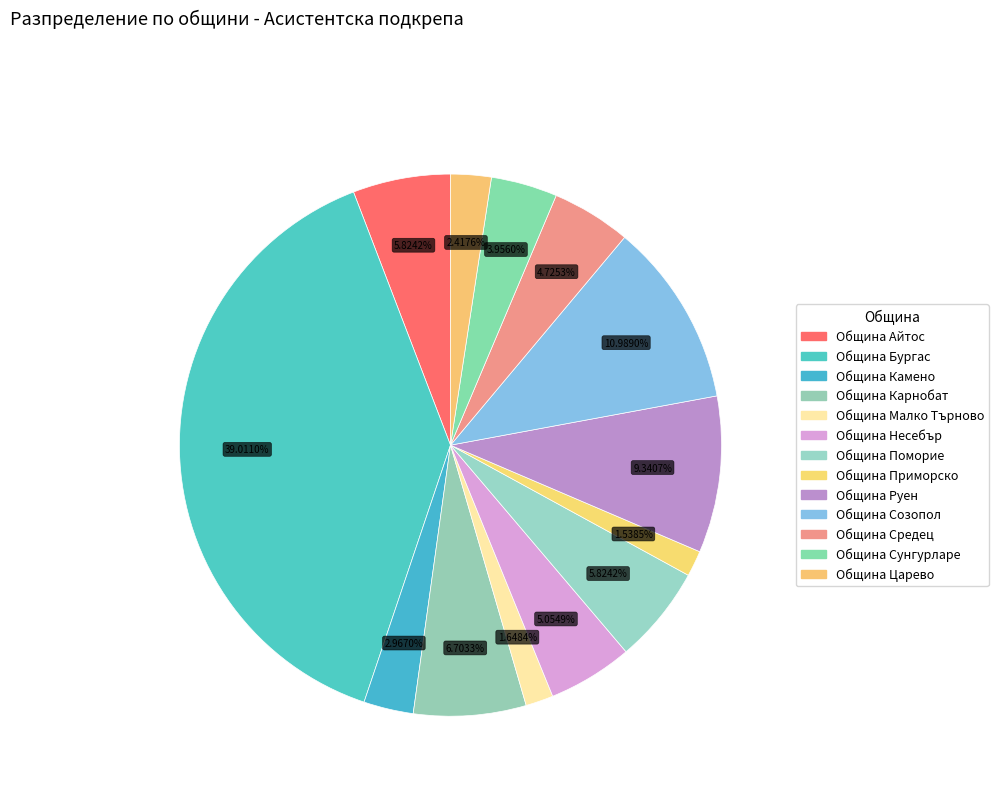

How many segments does this pie chart have?

13